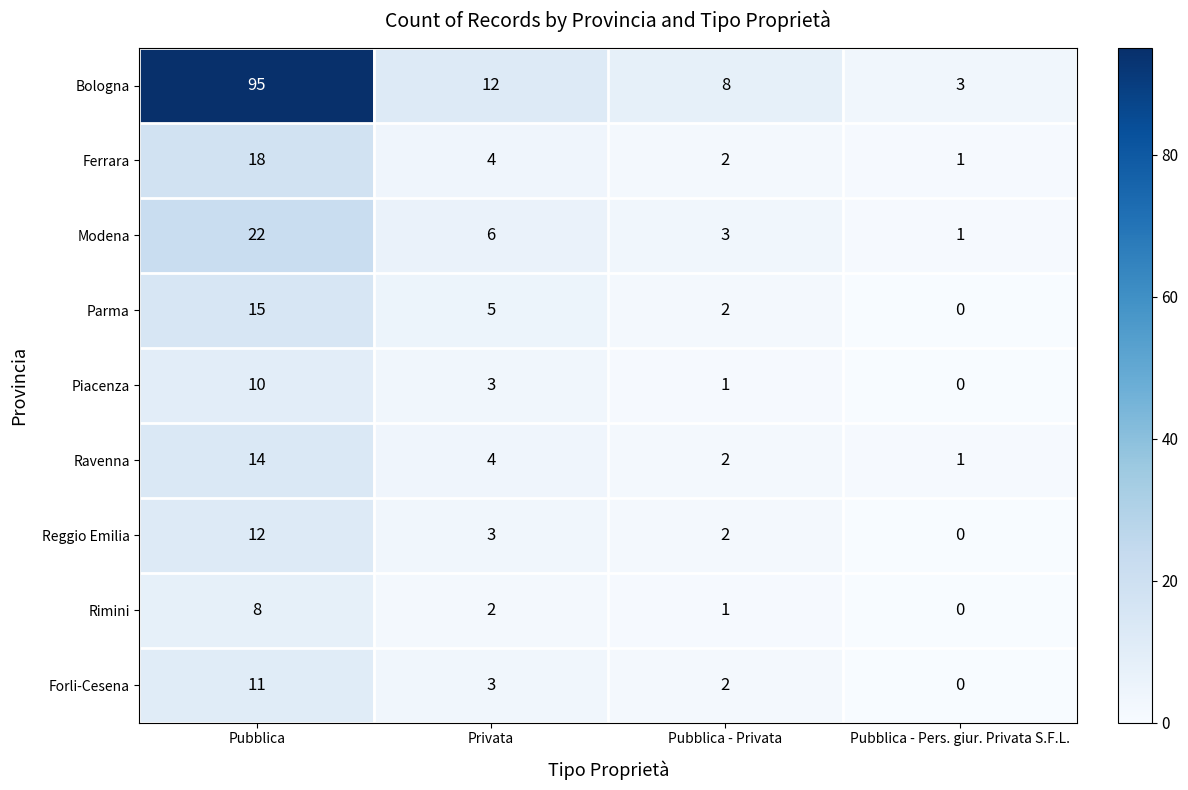

Between Privata and Pubblica - Pers. giur. Privata S.F.L., which series saw the biggest shift?

Bologna